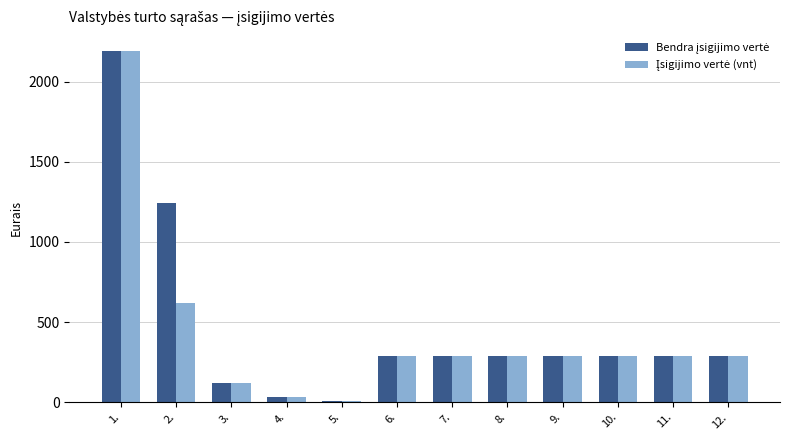

At which category is the sum across all series the highest?

1.